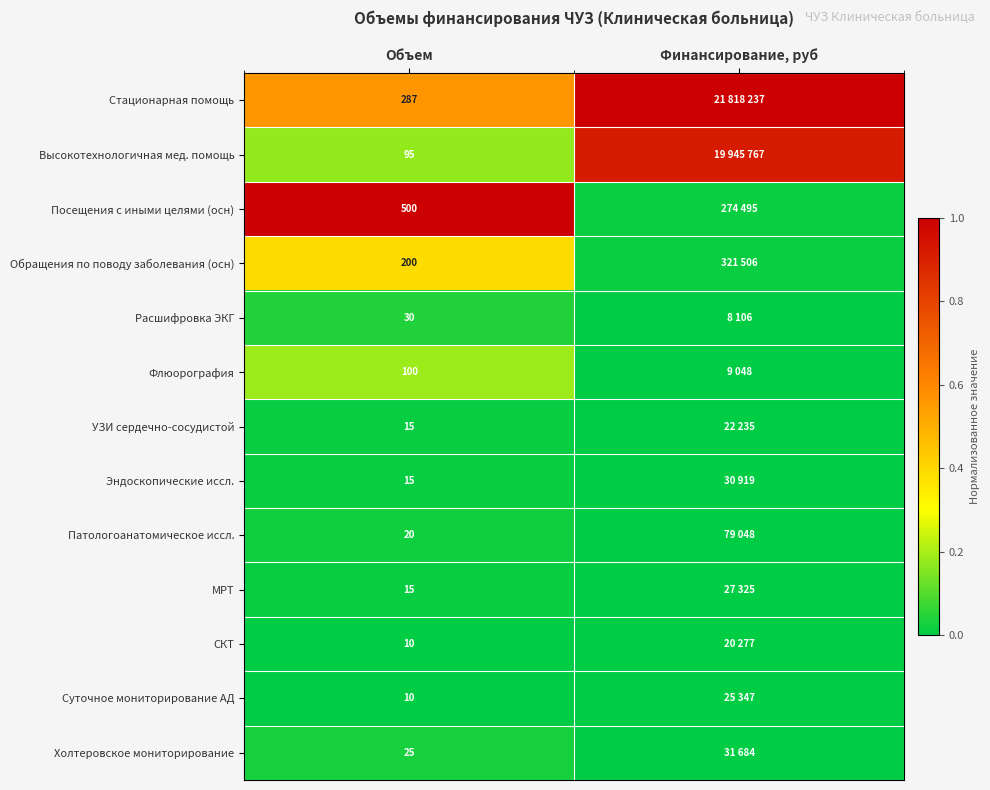

The Обращения по поводу заболевания (осн) series shows 0.4 at Объем. True or false?

True